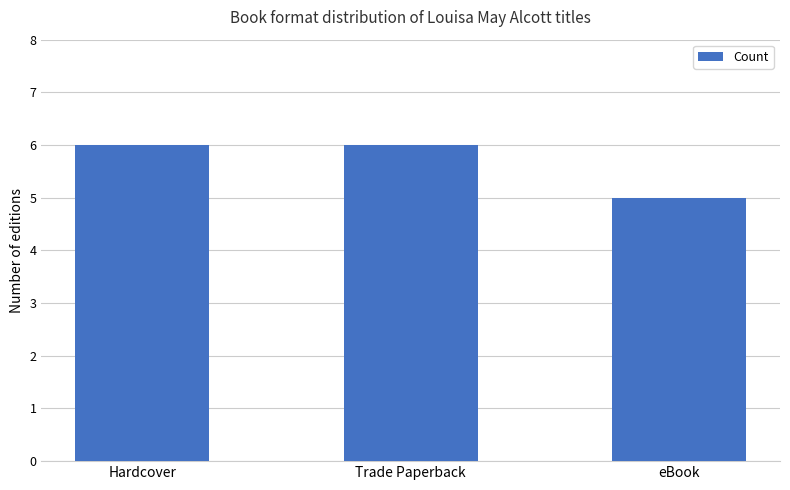

Reading left to right, list all the values displayed in this chart.

6	6	5